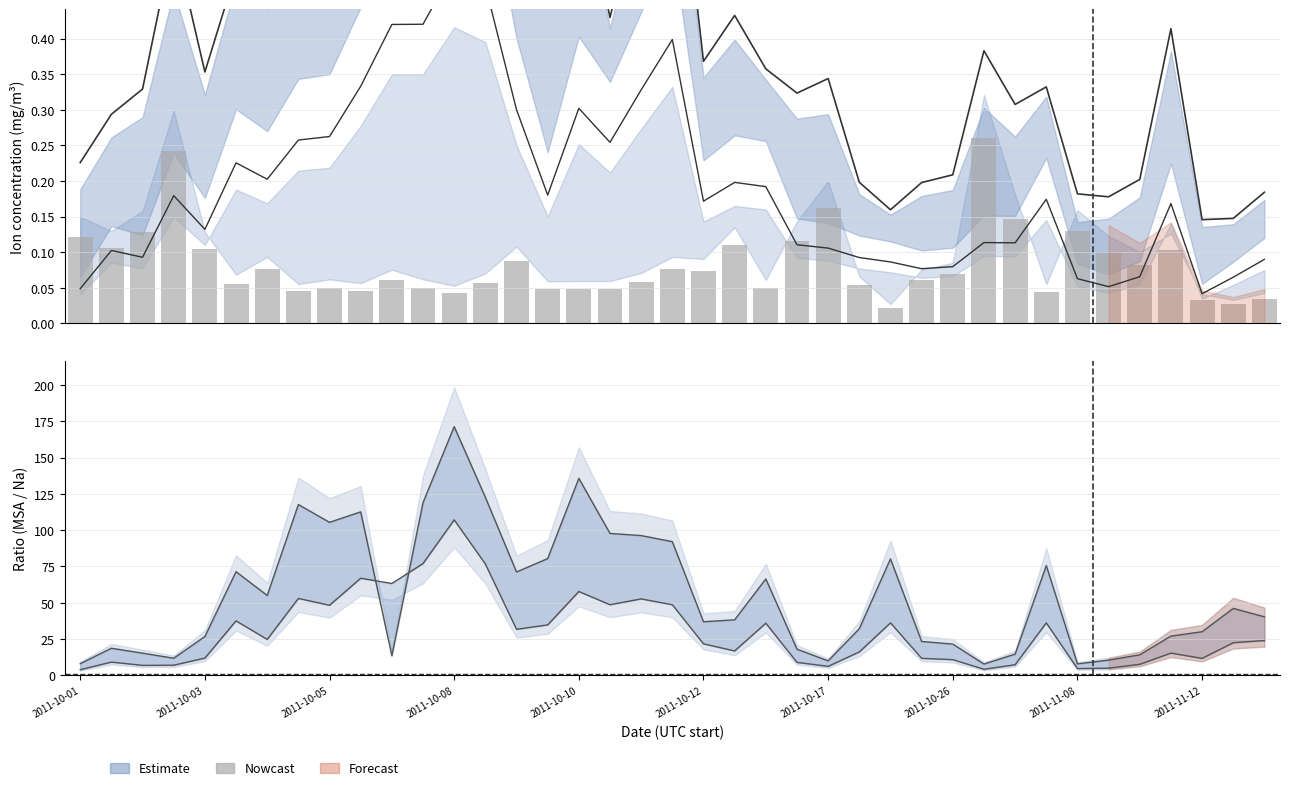

The chart shows a value of 0.1 at 2011-10-12. True or false?

True